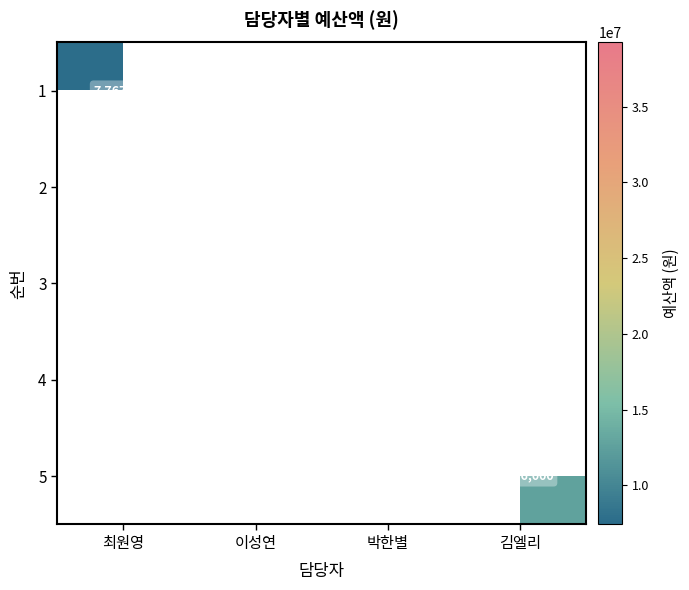

The 2 series shows 11000000 at 이성연. True or false?

True